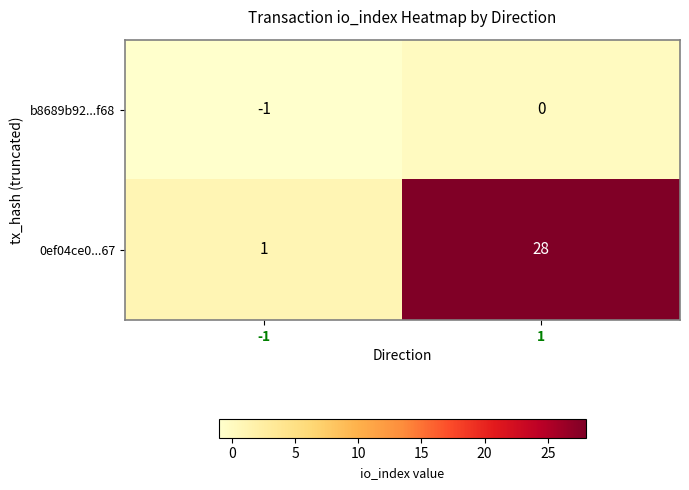

Rank the series by their average value, from lowest to highest.

b8689b92...f68, 0ef04ce0...67